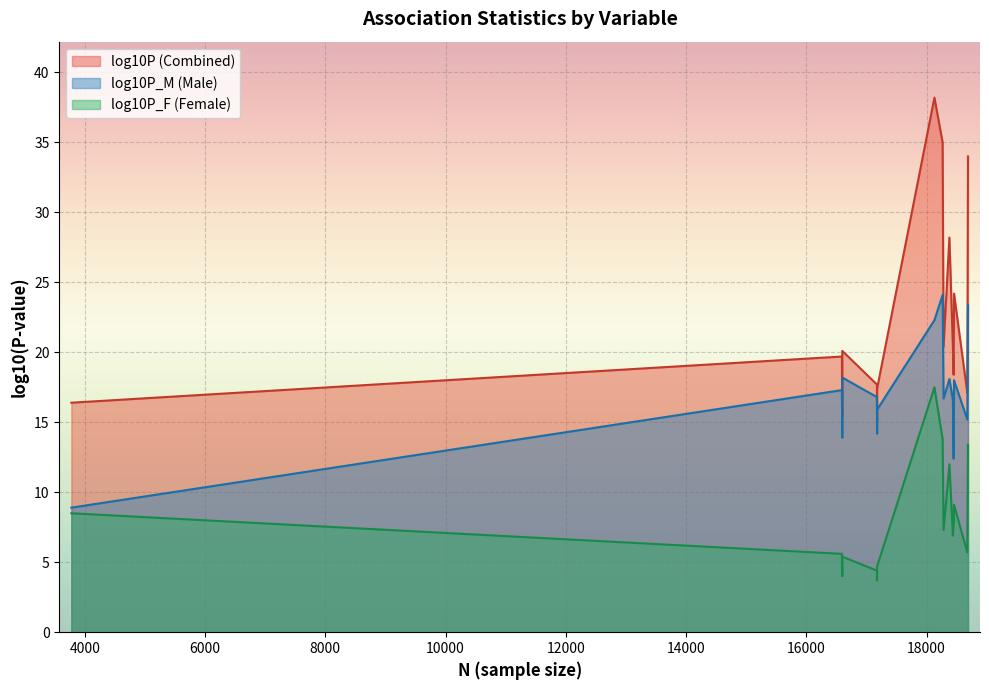

What is the highest value of the log10P_F series?

17.5